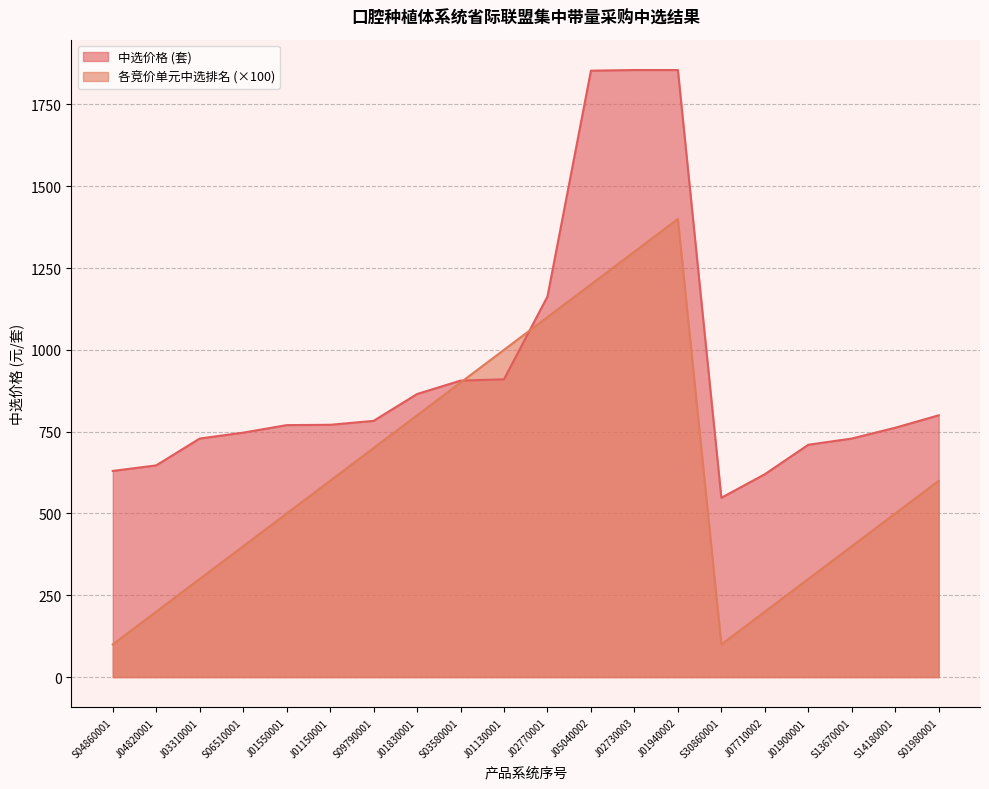

What is the sum of all 各竞价单元中选排名 values?

12600